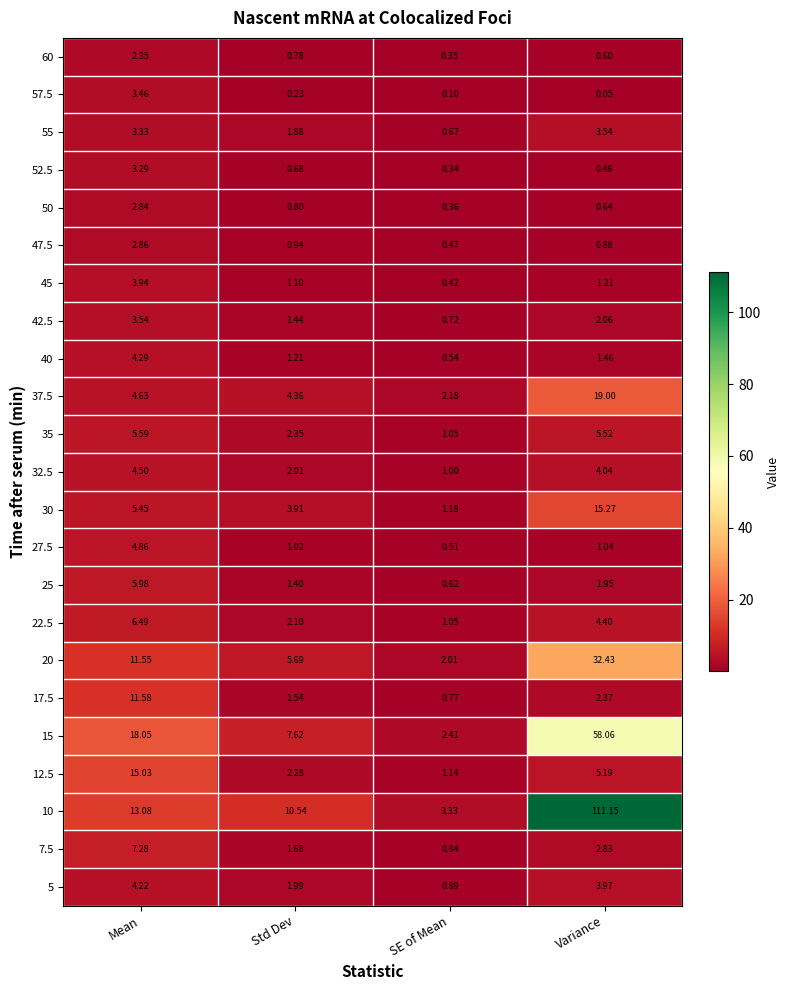

At which label is 25 closest to 3?

Variance